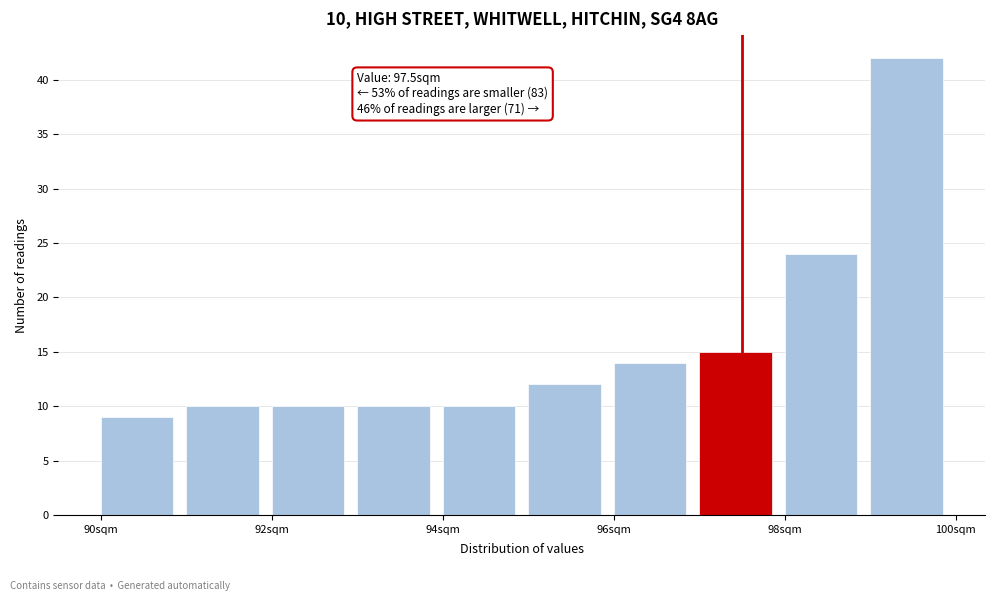

Which range on the x-axis has the tallest bar?

99 to 100